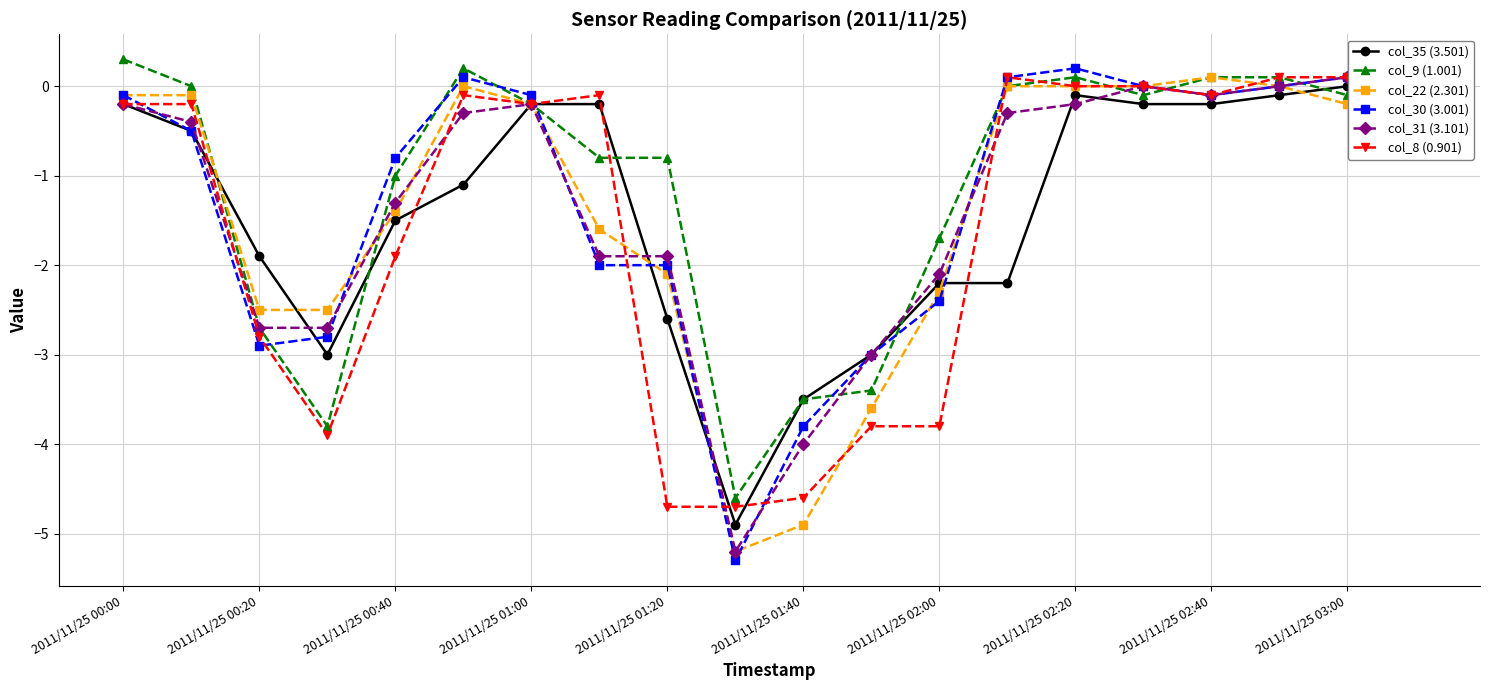

What is the value of the col_30 (3.001) point at the 10th from the left?

-5.3